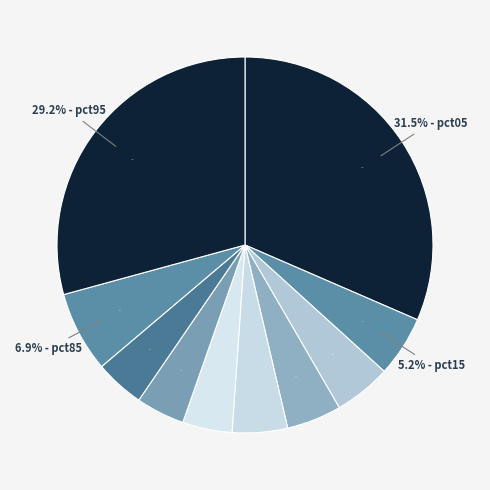

Count the number of slices in the pie.

10